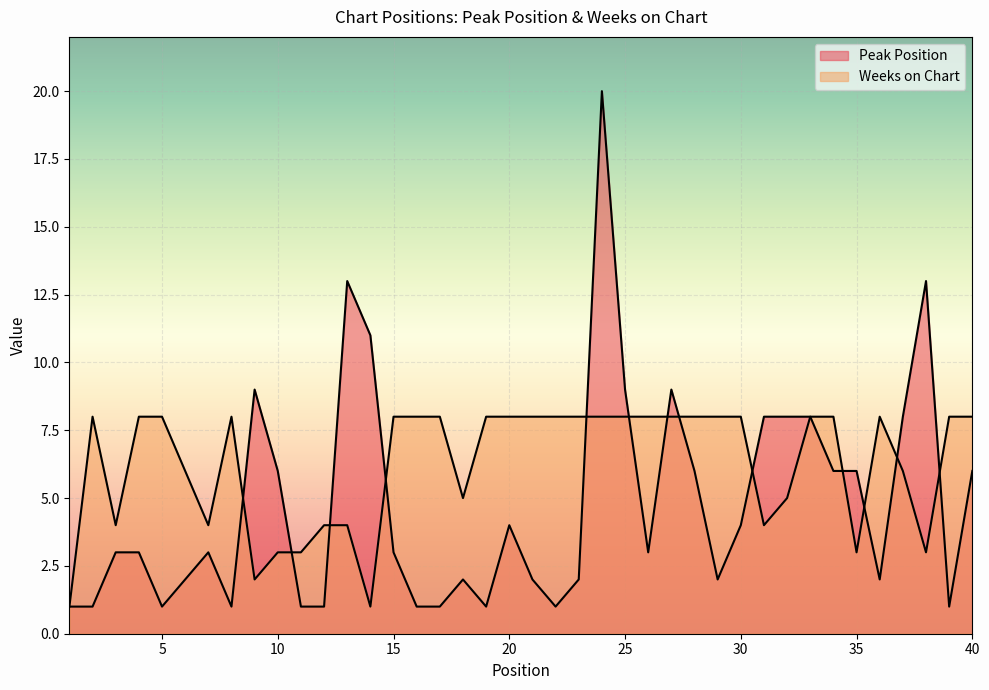

Which series has the widest spread of values?

Peak Position